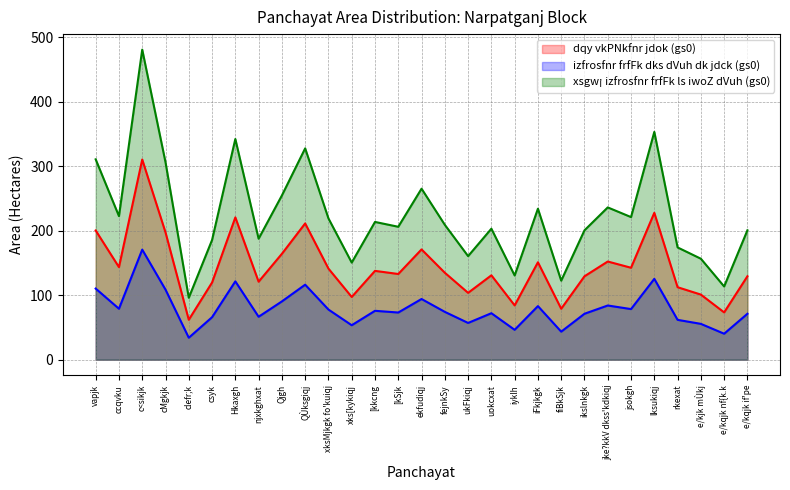

What is the smallest value displayed?

34.1